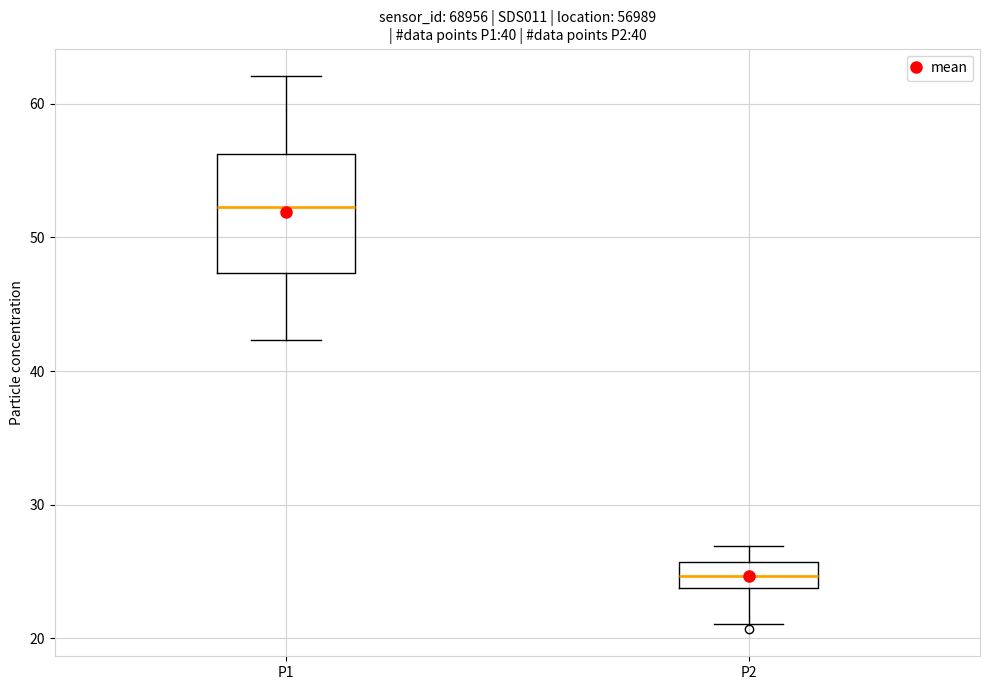

Reading left to right, read every box against the y-axis: the position of its median line, the range the box covers, and the ends of its whiskers. The values are not printed on the chart, so give them approximately, as read against the axis.

P1: median 52, box 47 to 56, whiskers 42 to 62
P2: median 25, box 24 to 26, whiskers 21 to 27